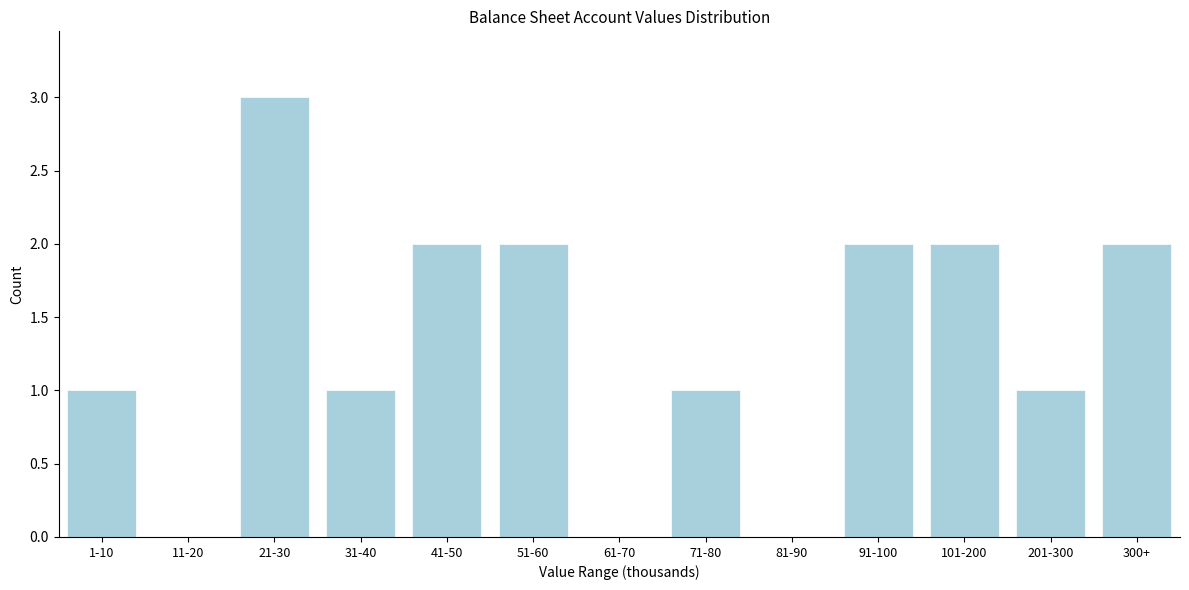

Reading left to right, what are all the values shown in this chart?

1-10=1	11-20=0	21-30=3	31-40=1	41-50=2	51-60=2	61-70=0	71-80=1	81-90=0	91-100=2	101-200=2	201-300=1	300+=2